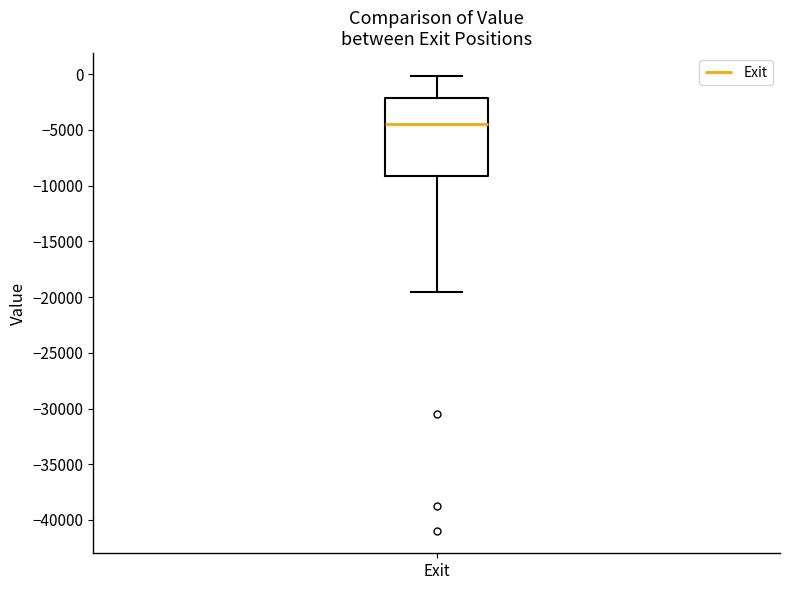

Read this box plot against the y-axis: the position of the median line, the range covered by the box, and the ends of both whiskers. The values are not printed on the chart, so give them approximately, as read against the axis.

median -4500, box -9000 to -2000, whiskers -19500 to 0